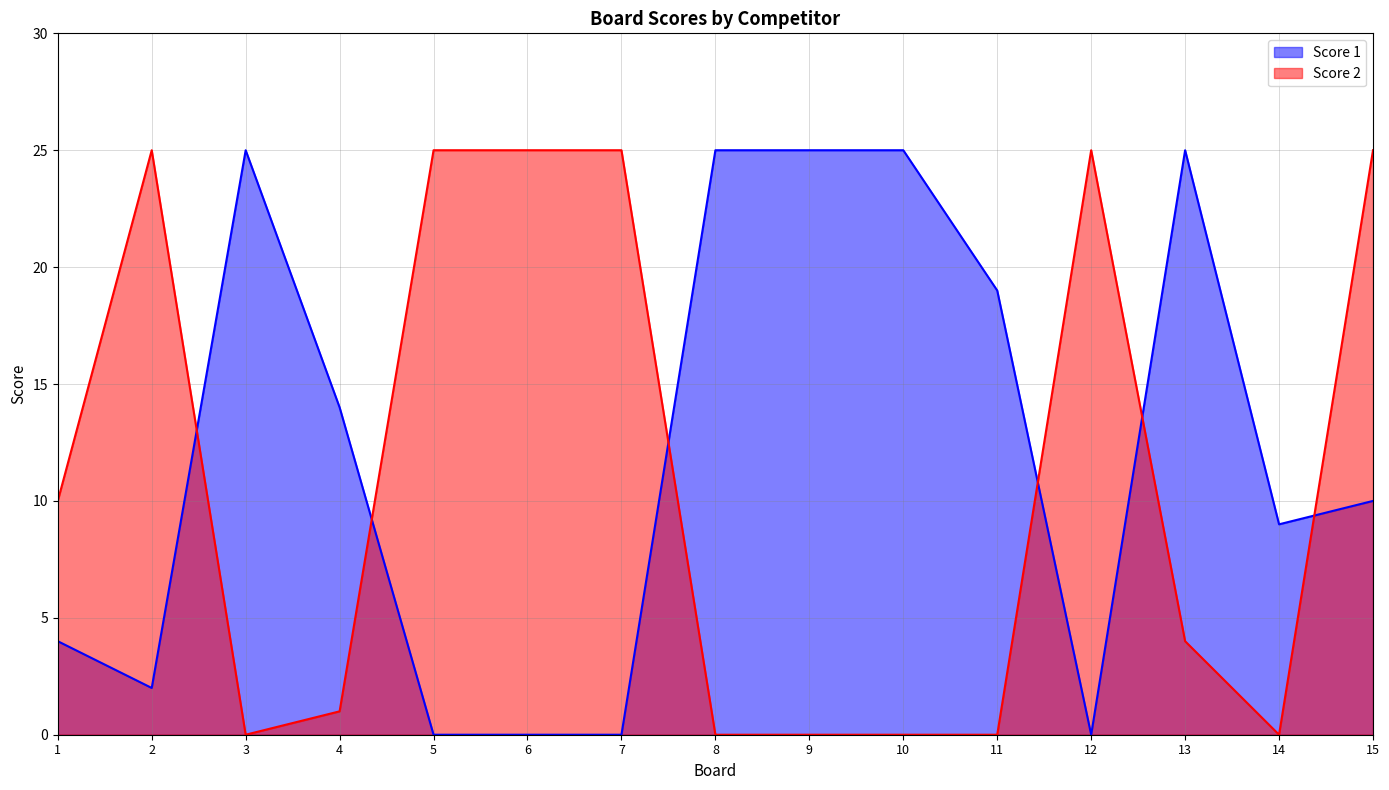

True or false: Score 2 and Score 1 intersect in this chart.

True